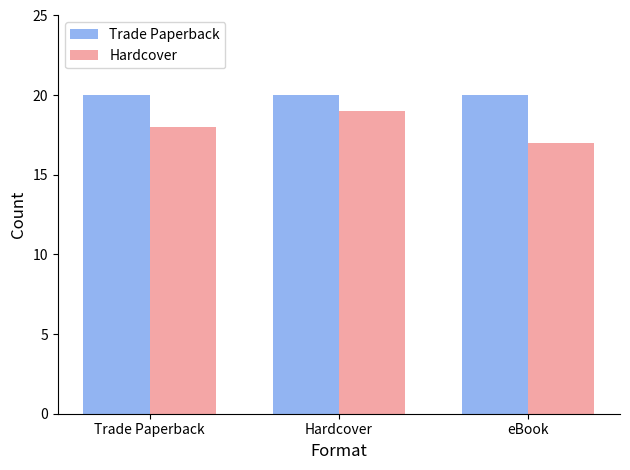

Rank the series by their average value, from highest to lowest.

Trade Paperback, Hardcover